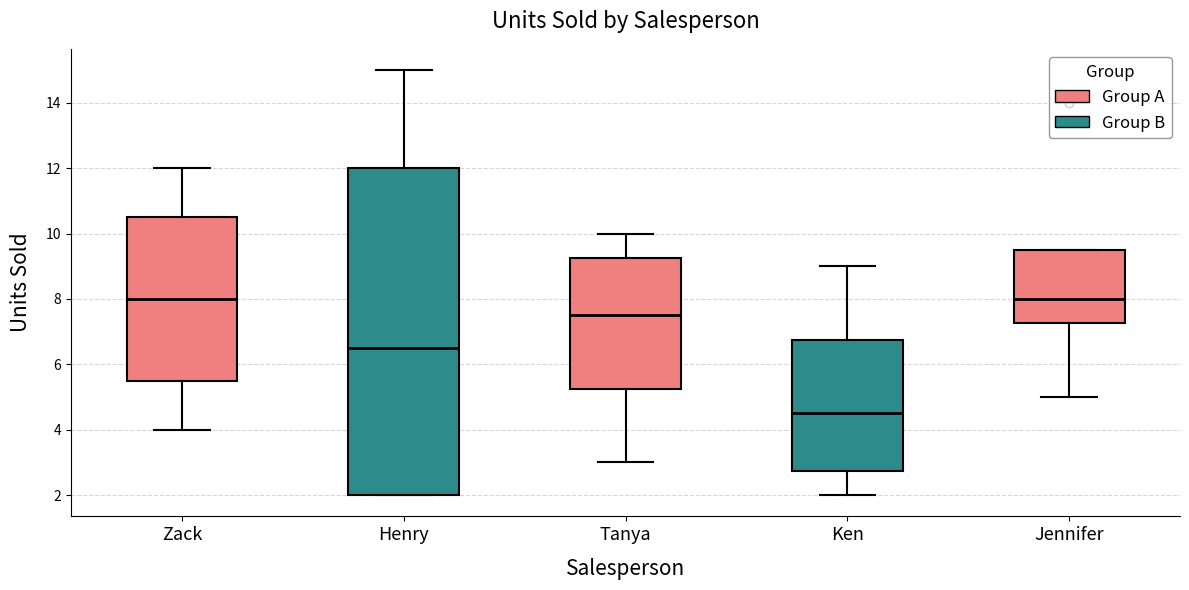

Which box's median line is the lowest?

Ken